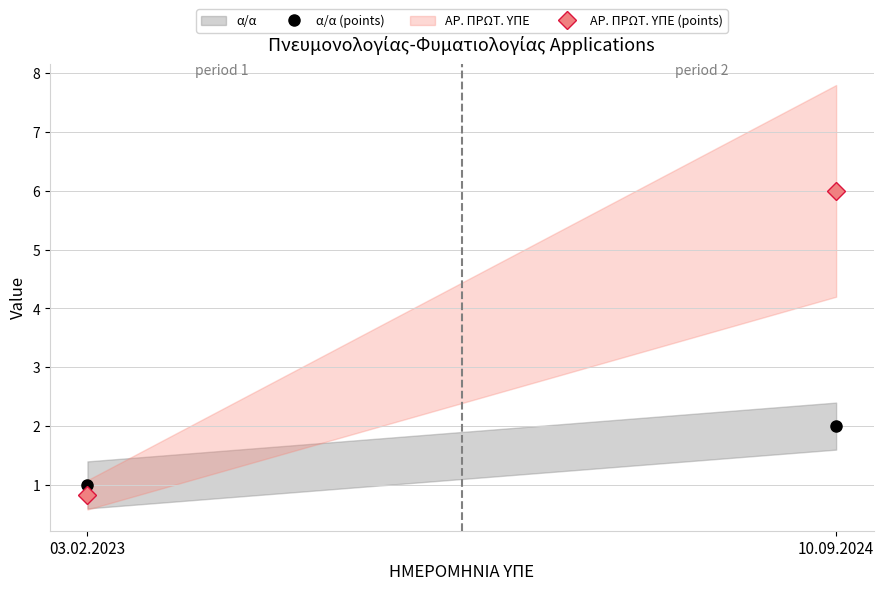

At how many categories does at least one series exceed 5?

1